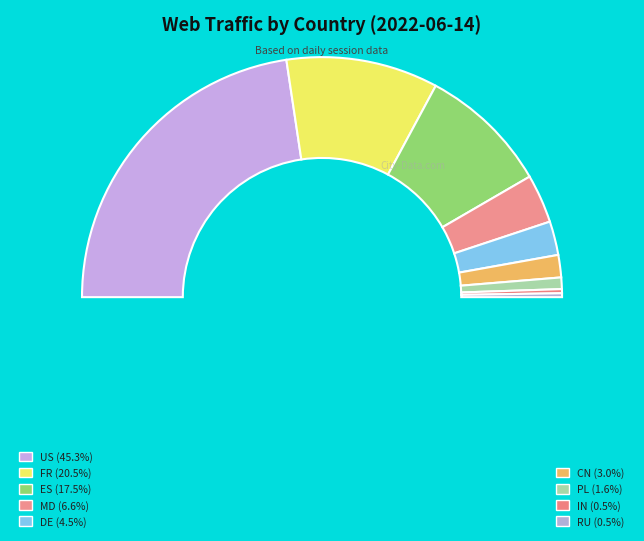

Count the number of slices in the pie.

9